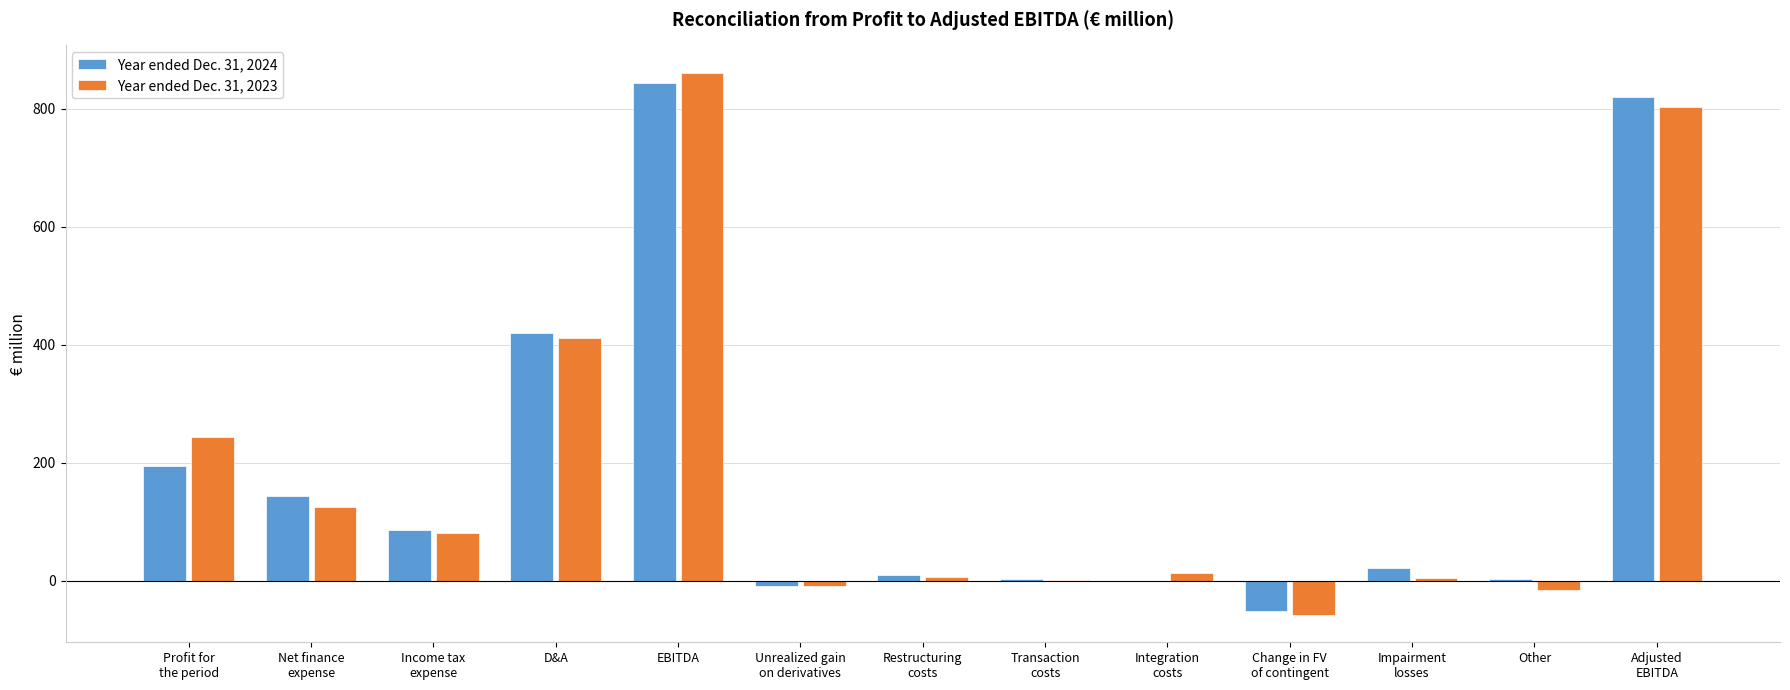

The Year ended Dec. 31, 2024 series shows 584.6 at D&A. True or false?

False